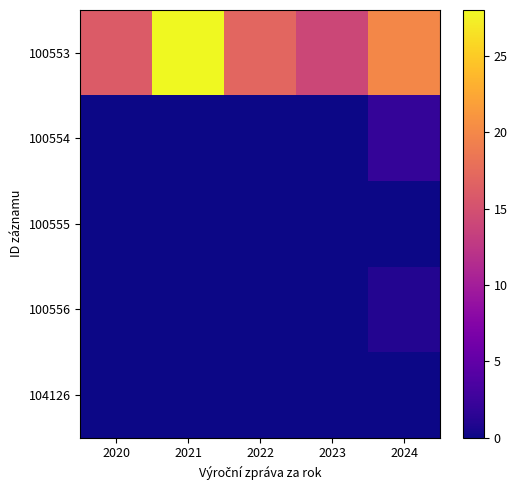

Reading left to right, list all the values displayed in this chart.

100553: 2020=16	2021=28	2022=17	2023=14	2024=20
100554: 2020=0	2021=0	2022=0	2023=0	2024=2
100555: 2020=0	2021=0	2022=0	2023=0	2024=0
100556: 2020=0	2021=0	2022=0	2023=0	2024=1
104126: 2020=0	2021=0	2022=0	2023=0	2024=0